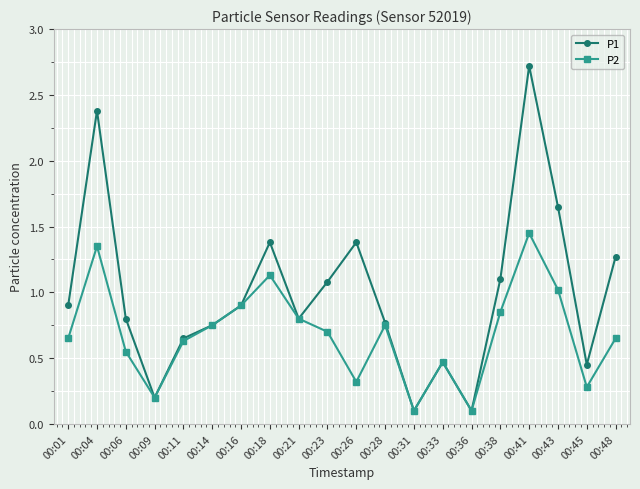

What is the difference between the second highest and second lowest values in the P1 series?

2.3